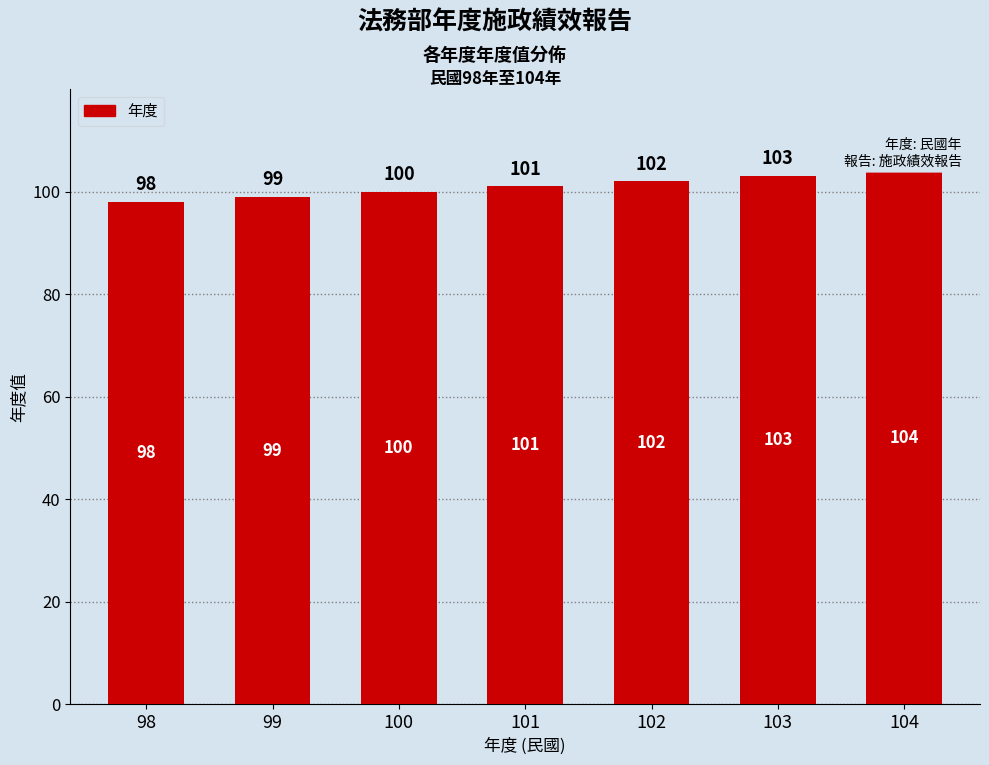

Are the bars grouped side by side (vs. stacked)?

No